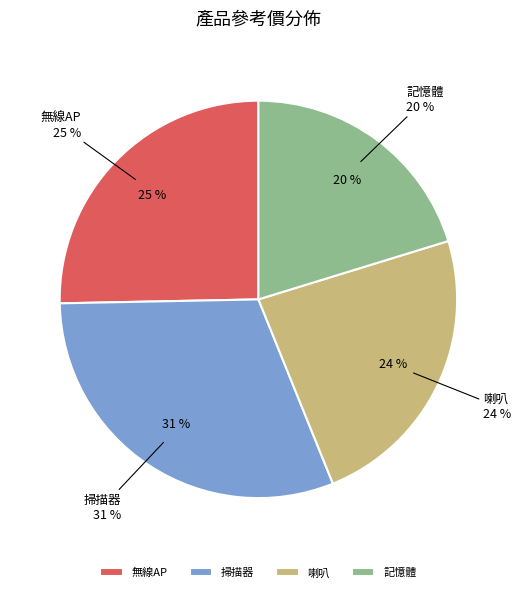

What is the total percentage of 掃描器 and 記憶體?

51.1%